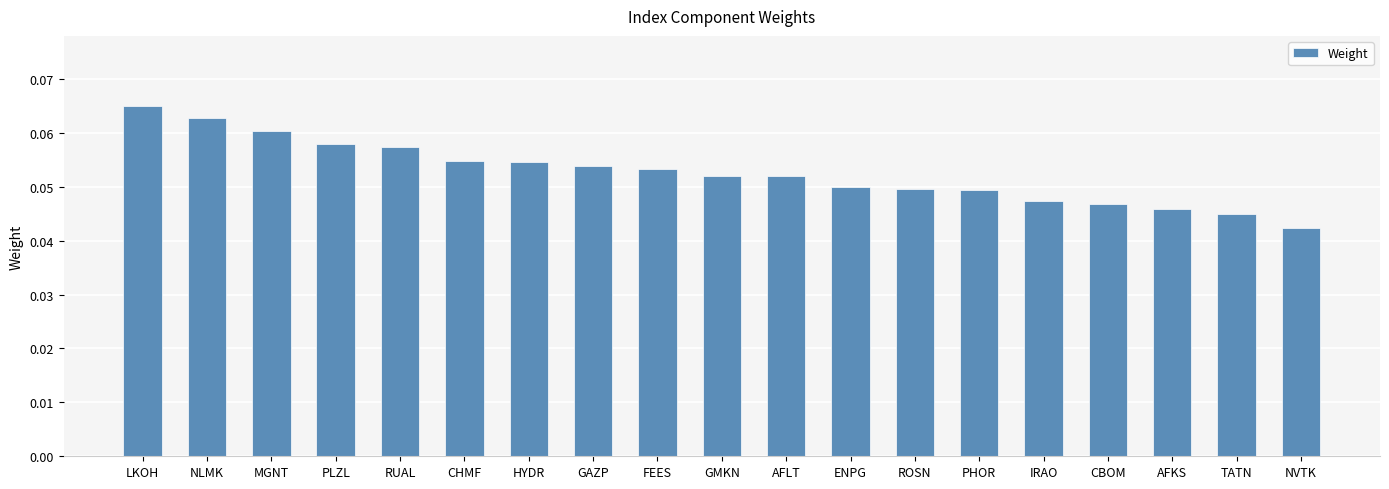

Does the chart contain any negative values?

No